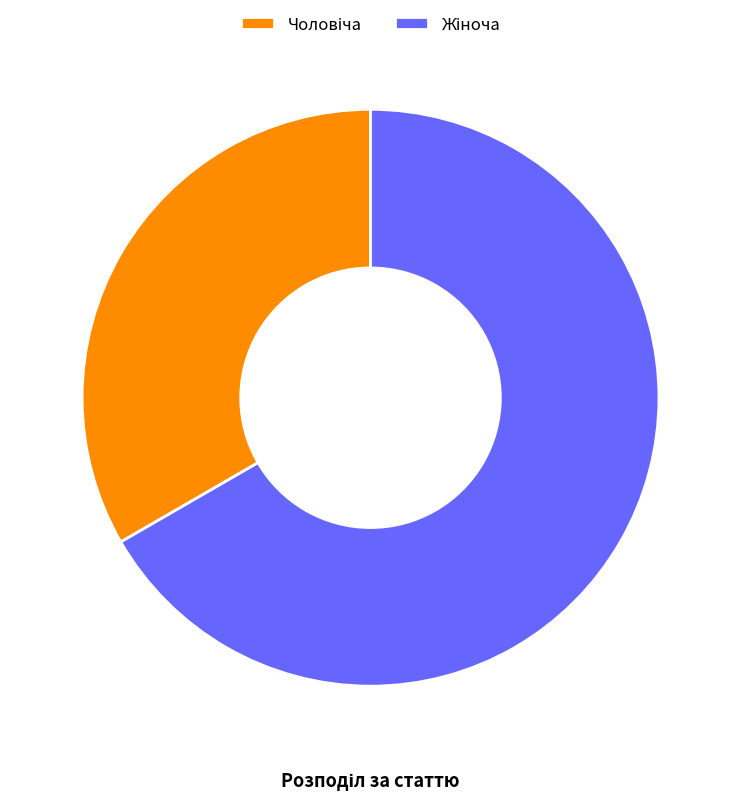

Does any single category account for the majority?

Yes